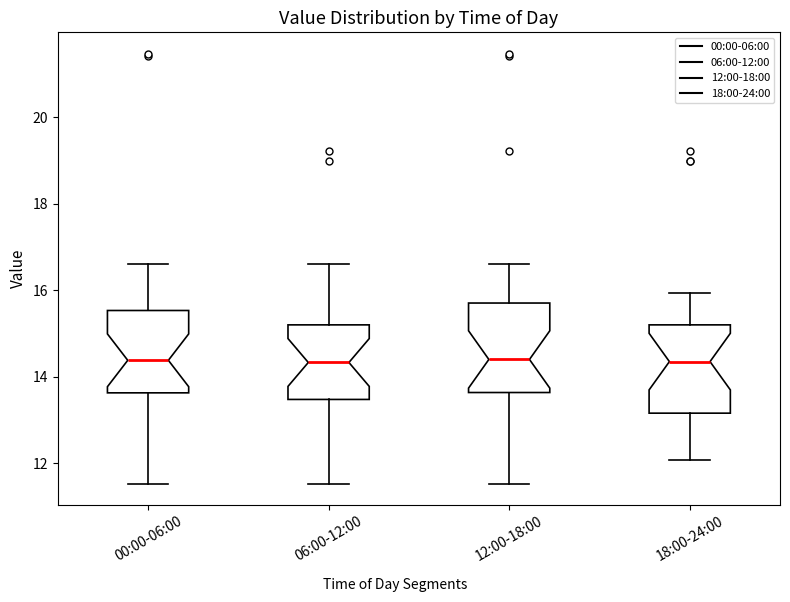

Reading left to right, read every box against the y-axis: the position of its median line, the range the box covers, and the ends of its whiskers. The values are not printed on the chart, so give them approximately, as read against the axis.

00:00-06:00: median 14.4, box 13.6 to 15.6, whiskers 11.6 to 16.6
06:00-12:00: median 14.4, box 13.4 to 15.2, whiskers 11.6 to 16.6
12:00-18:00: median 14.4, box 13.6 to 15.8, whiskers 11.6 to 16.6
18:00-24:00: median 14.4, box 13.2 to 15.2, whiskers 12.0 to 16.0